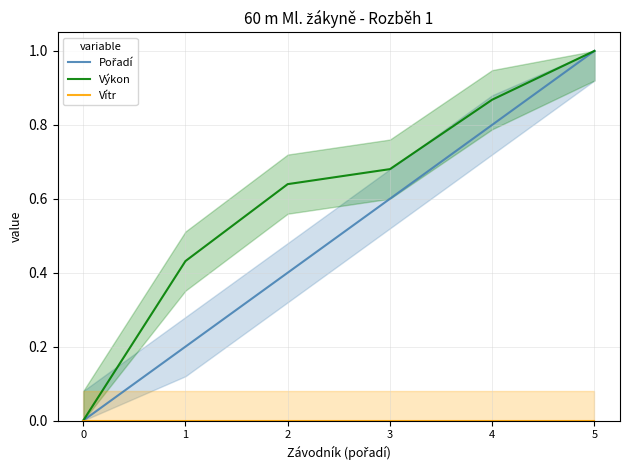

Is this an area chart (filled region under the line)?

No